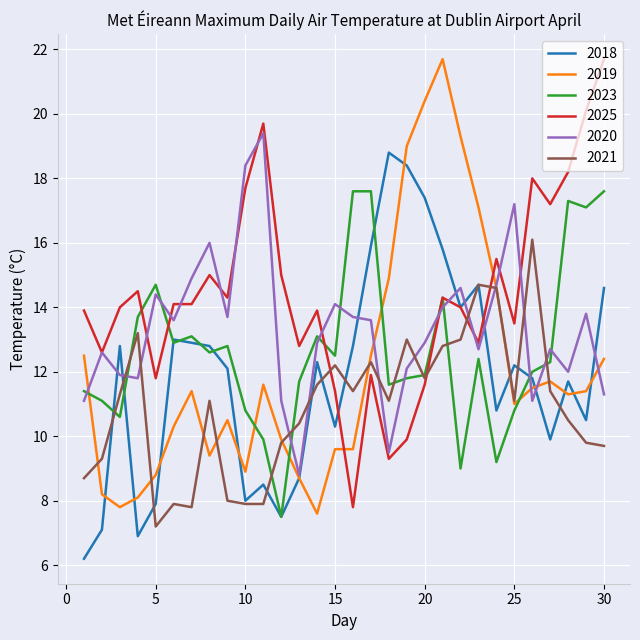

Which series has the largest total across all categories?

2025